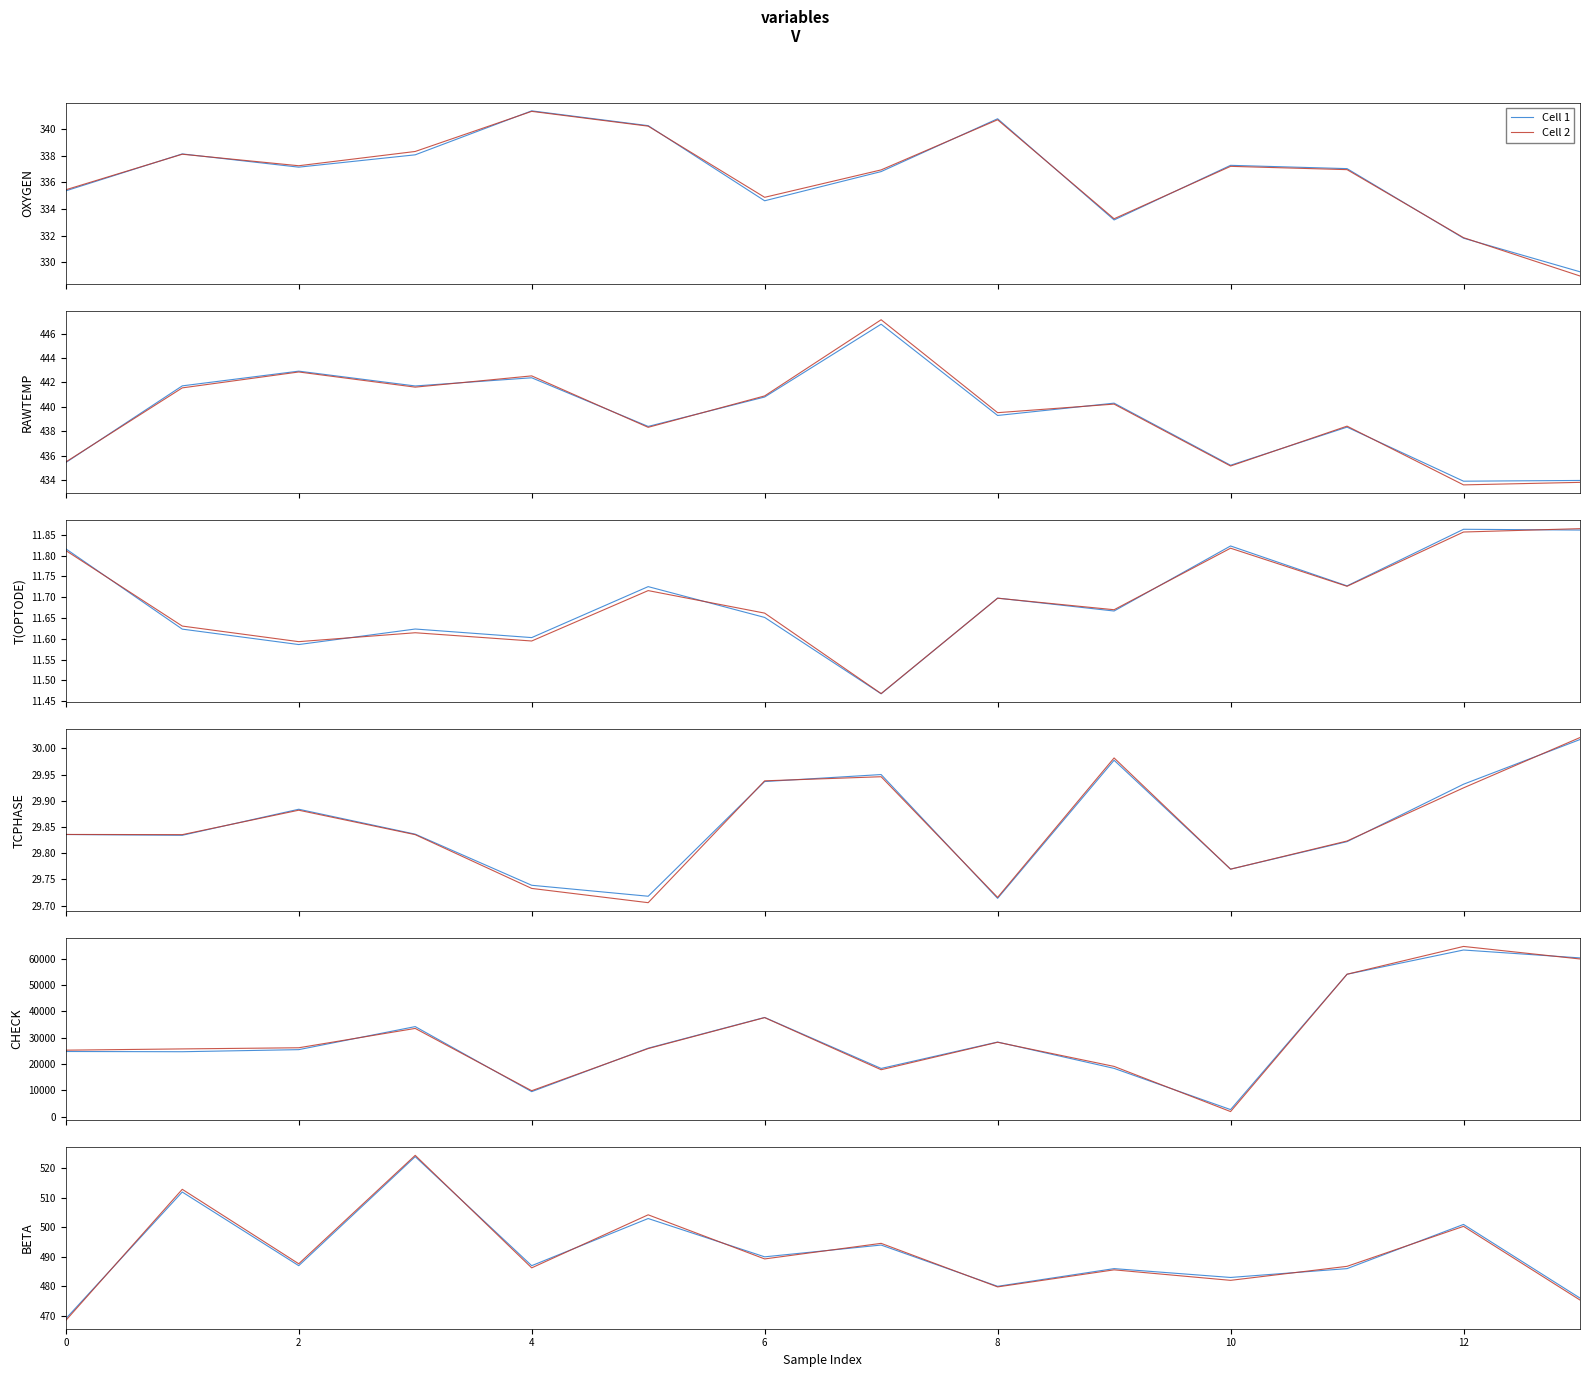

What are all the series names shown in the legend?

Cell 1, Cell 2